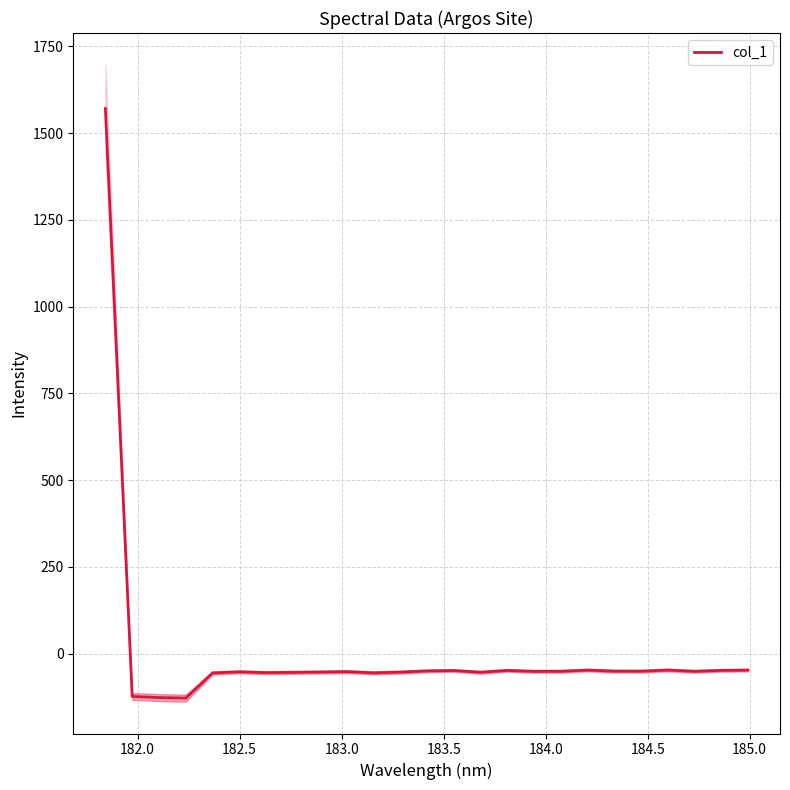

How many negative values are there?

24